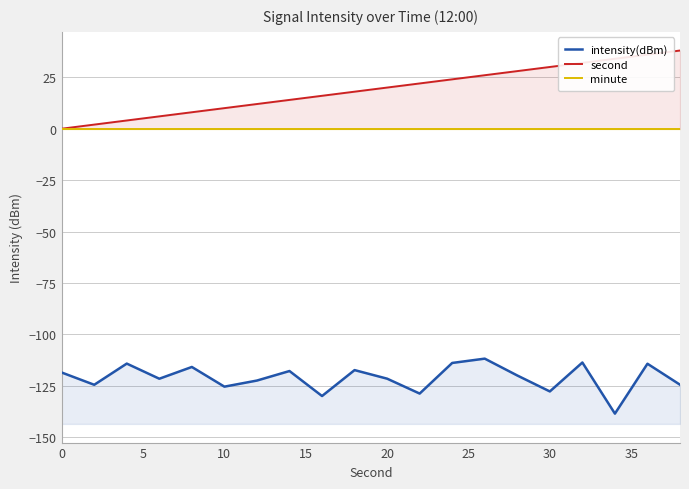

Is the value of second at 9 greater than the value of minute at 9?

Yes